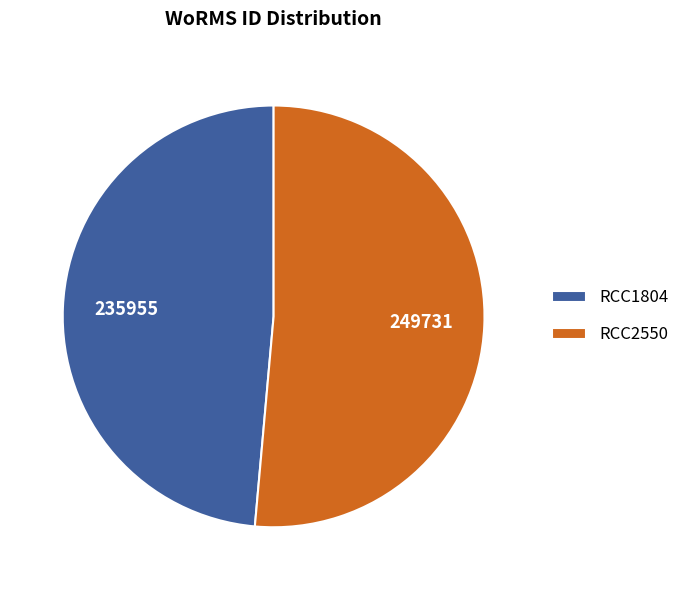

What is the smallest slice in the pie chart?

RCC1804